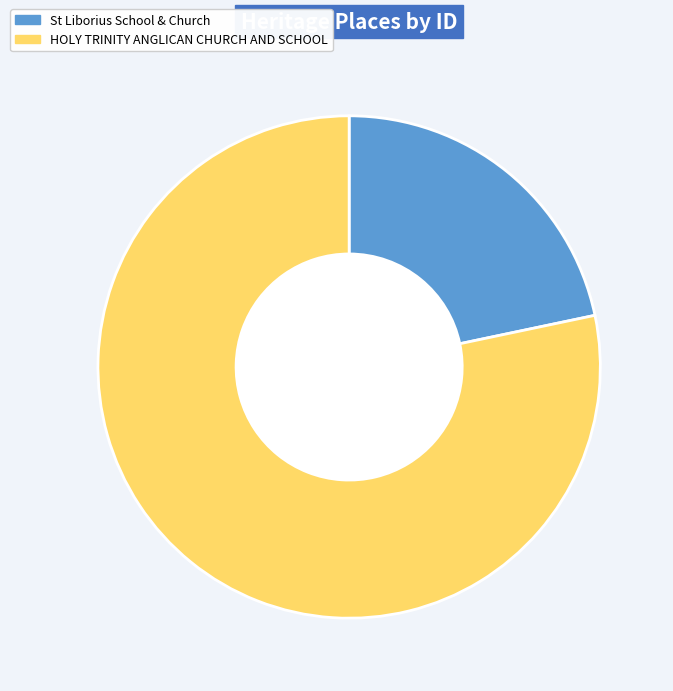

Is there a majority slice in this chart?

Yes